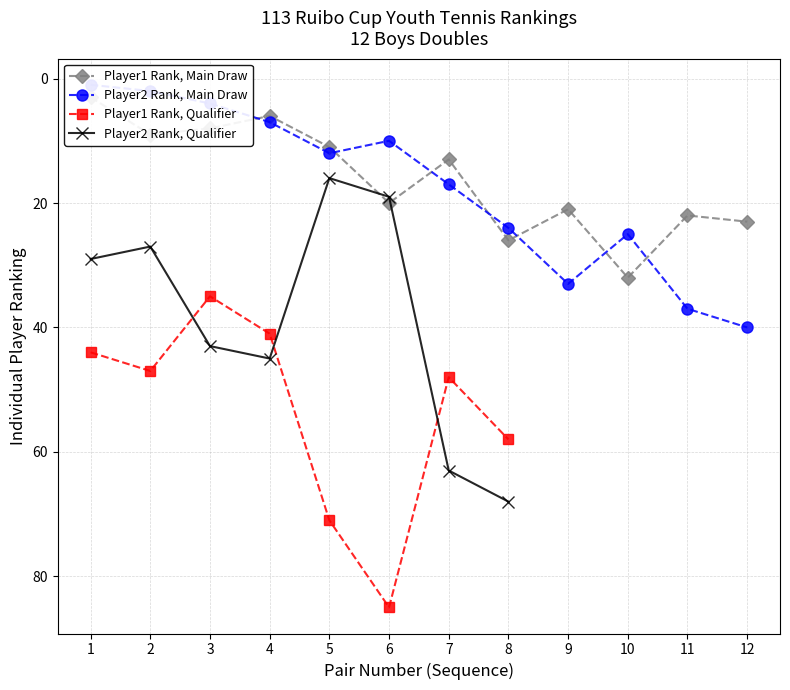

At how many categories does at least one series exceed 17?

6